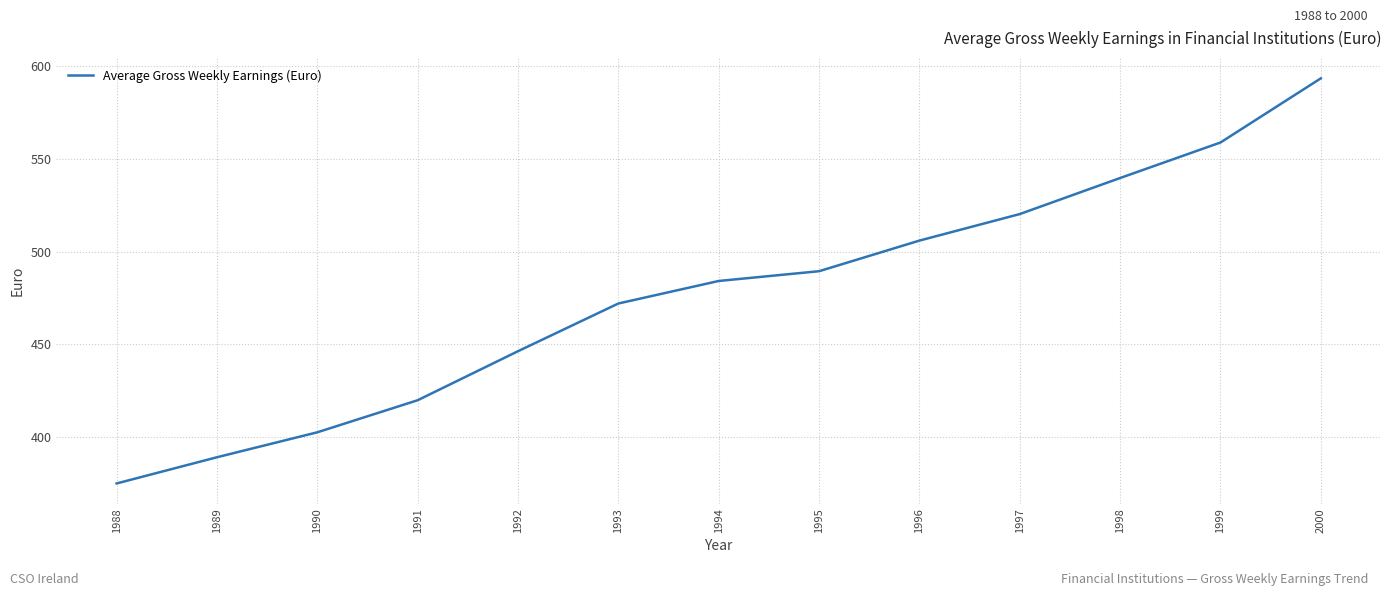

List the labels in order of value, smallest first.

1988, 1989, 1990, 1991, 1992, 1993, 1994, 1995, 1996, 1997, 1998, 1999, 2000